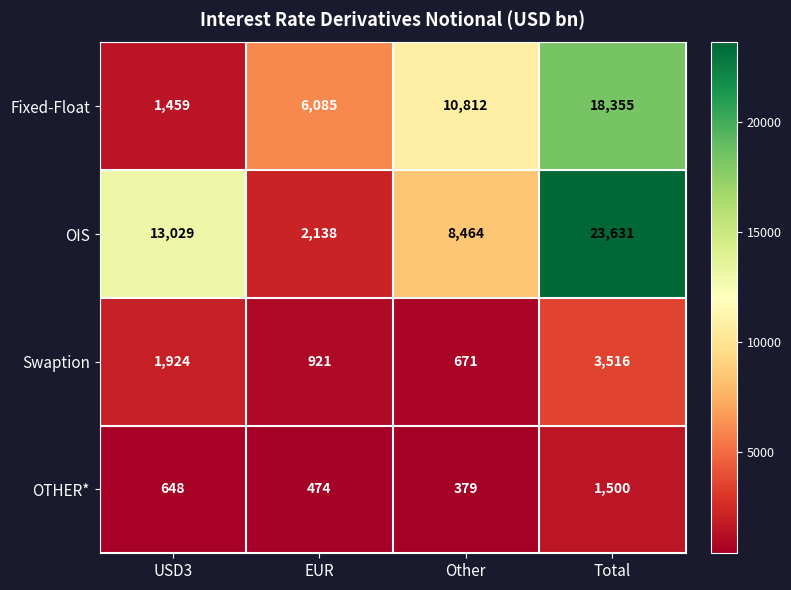

Which series has the largest range (max minus min)?

OIS